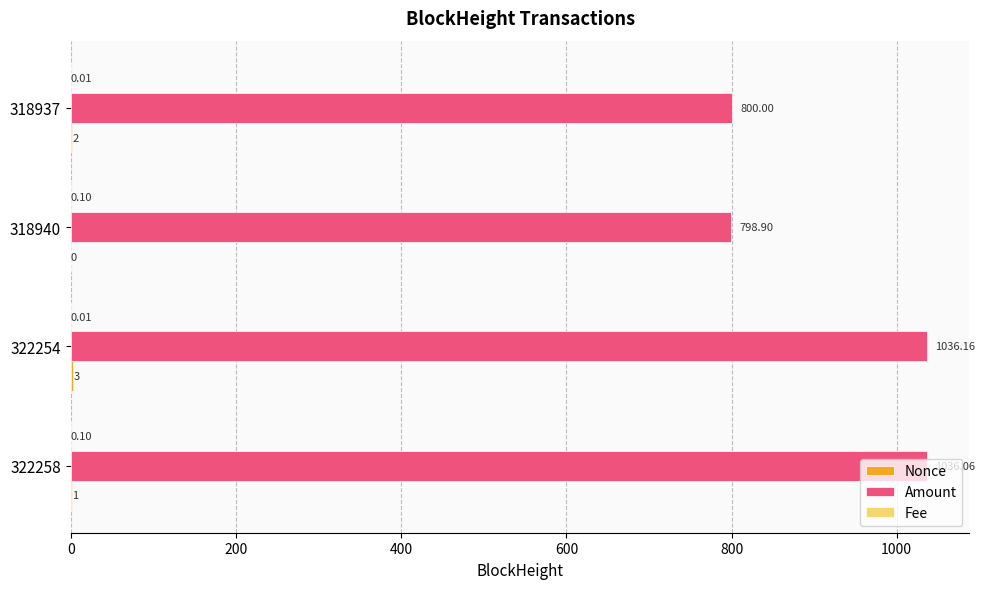

What is the total value across all series at 322254?

1039.2